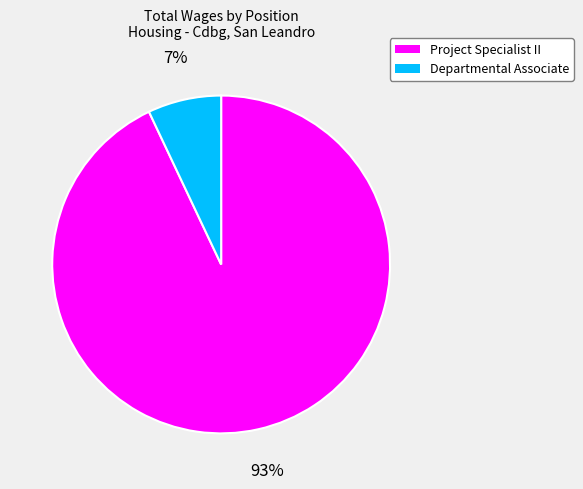

Which category has the biggest portion of the pie?

Project Specialist II